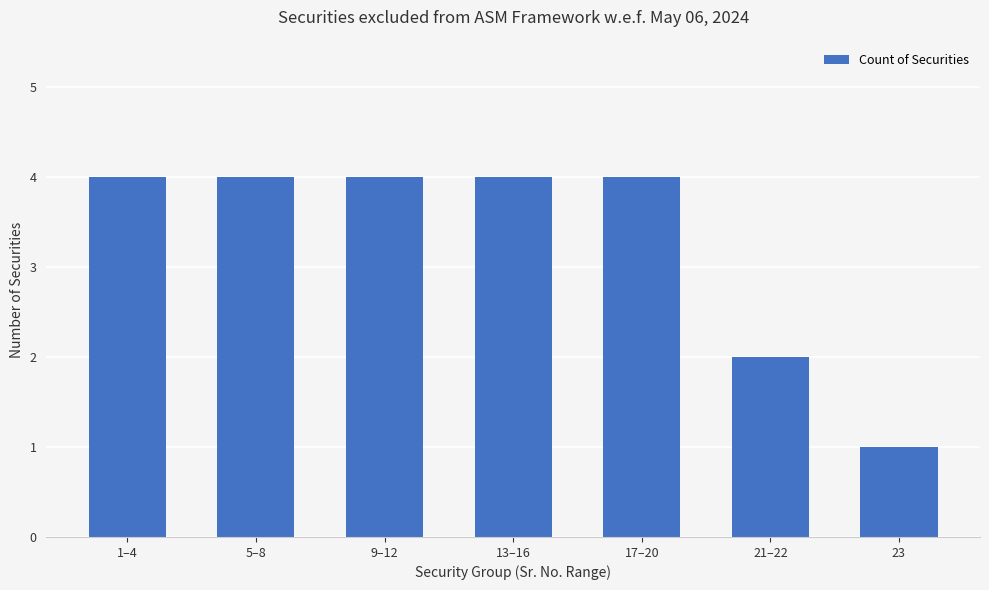

Reading left to right, transcribe all the data shown in this chart.

4	4	4	4	4	2	1